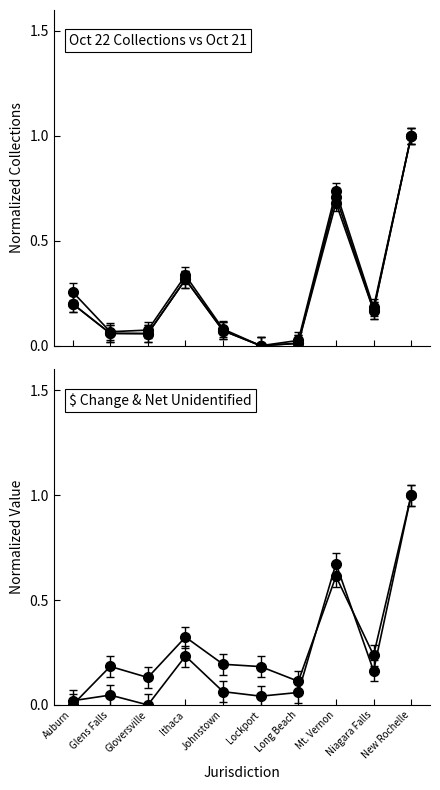

Is the value of Net Unidentified (K) at Ithaca greater than the value of $ Change (E) at Gloversville?

Yes